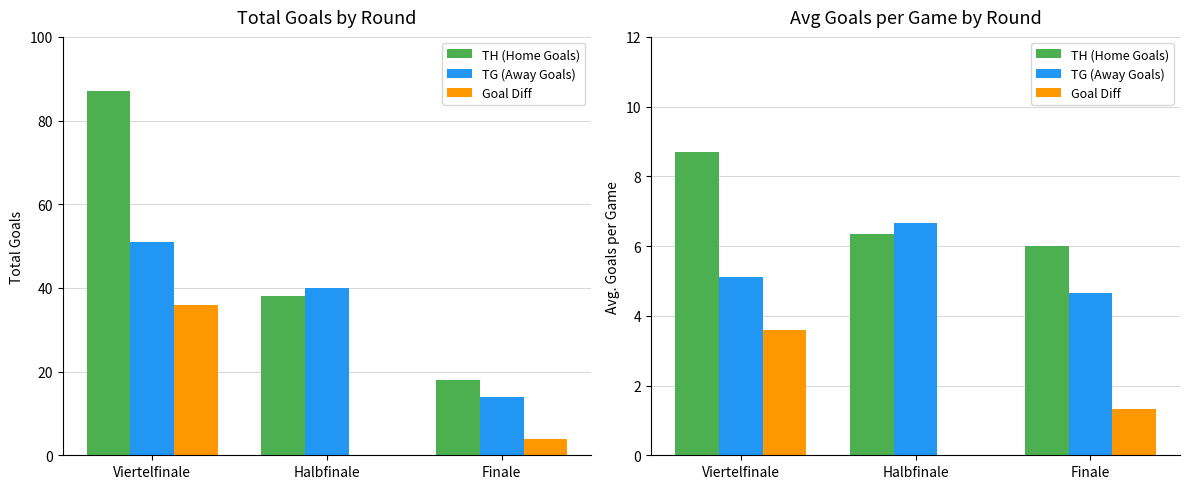

Is the value of TG (Away Goals) at Finale greater than the value of TH (Home Goals) at Finale?

No